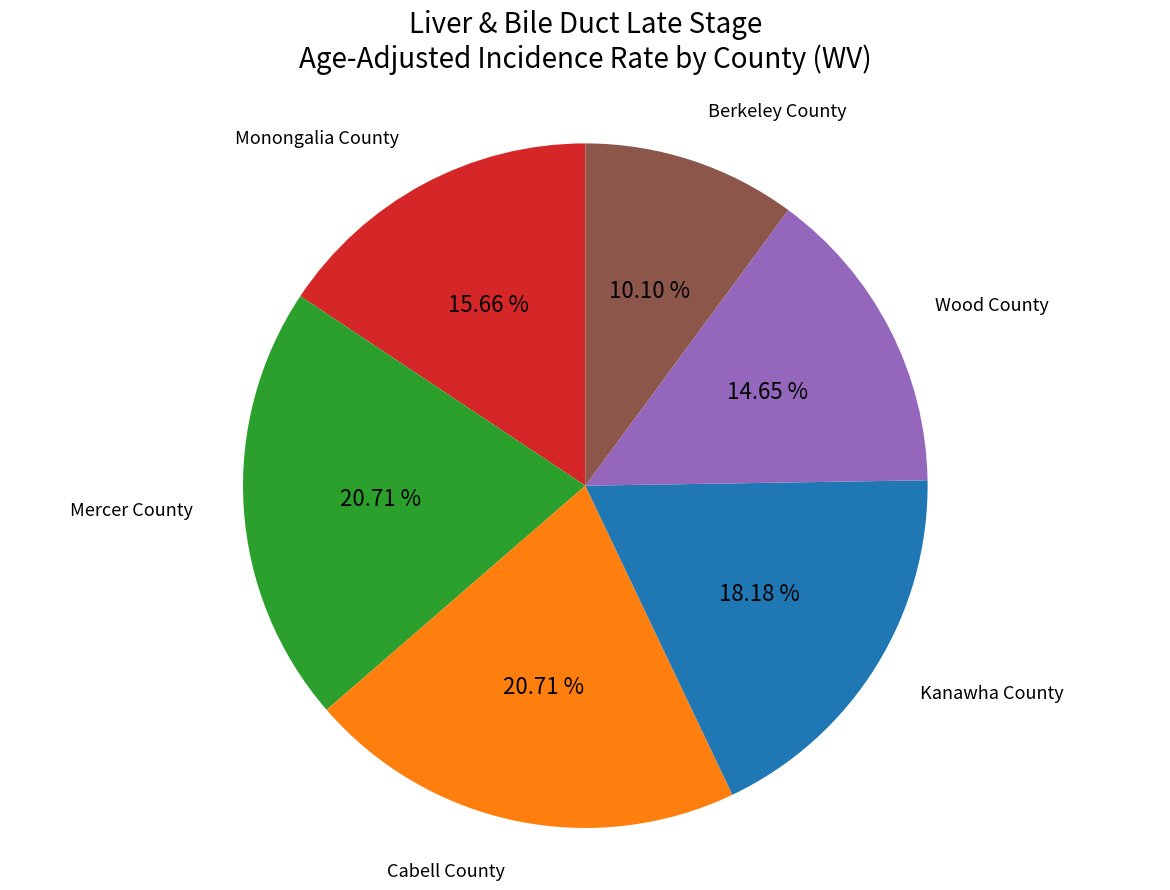

How many slices are in this pie chart?

6